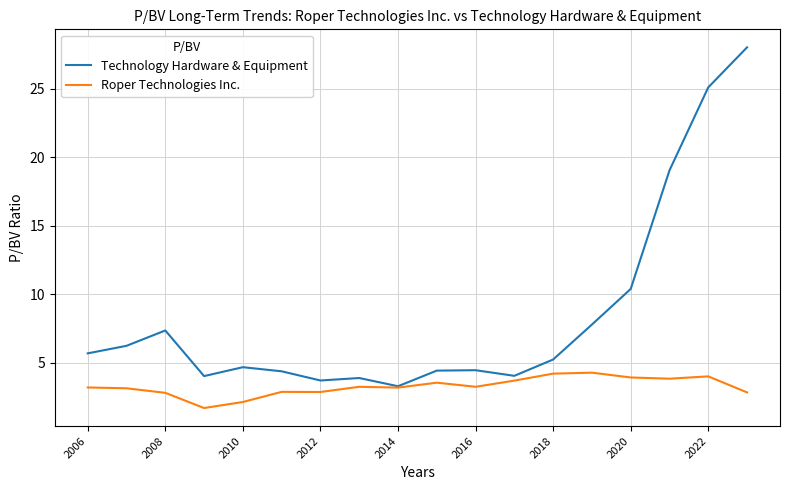

Which series has the largest range (max minus min)?

Technology Hardware & Equipment